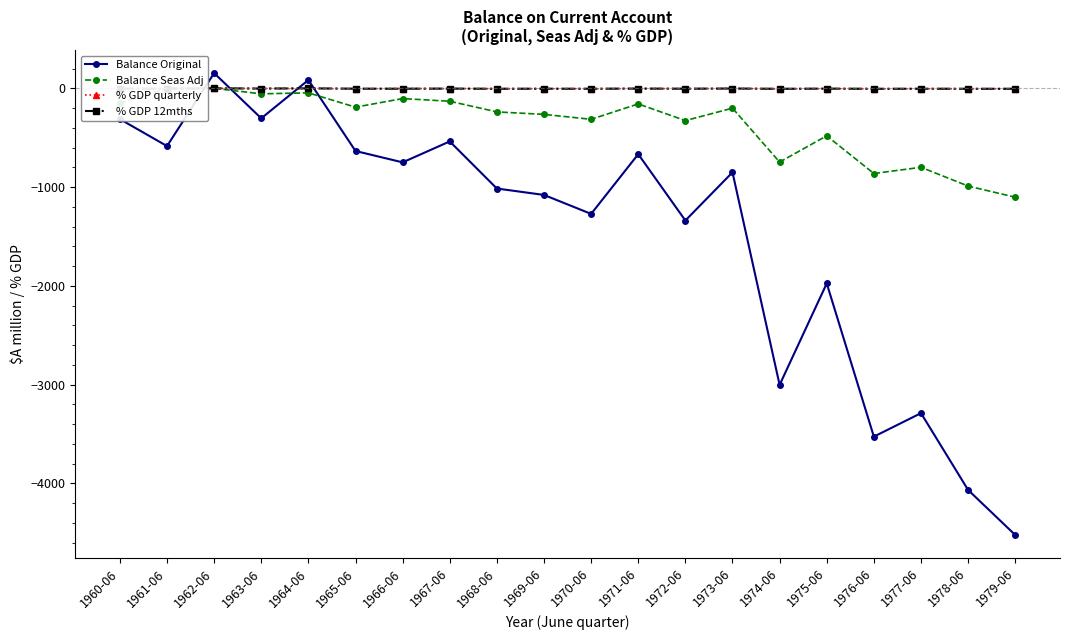

What is the difference between the % GDP 12mths values at 1974-06 and 1979-06?

0.3